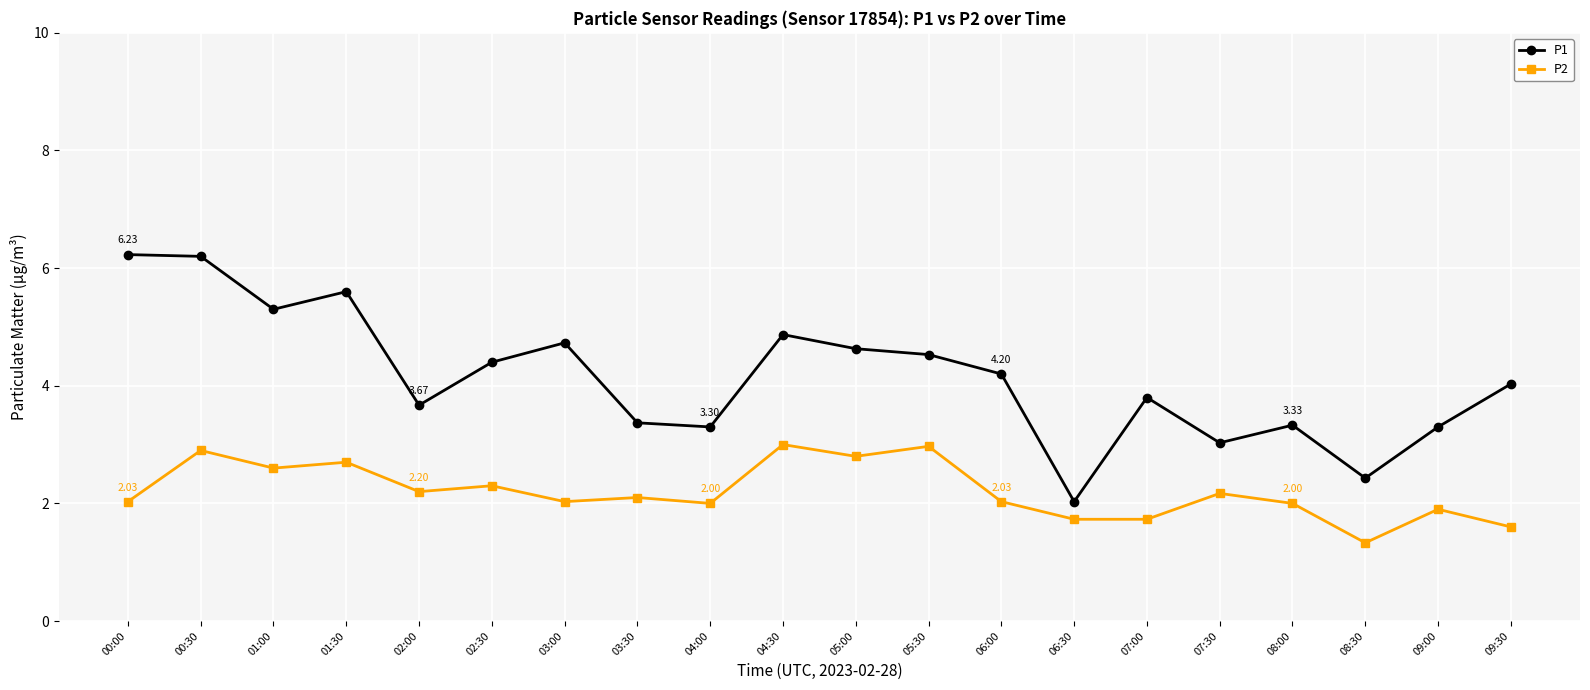

What is the label of the 19th point from the left?

09:00